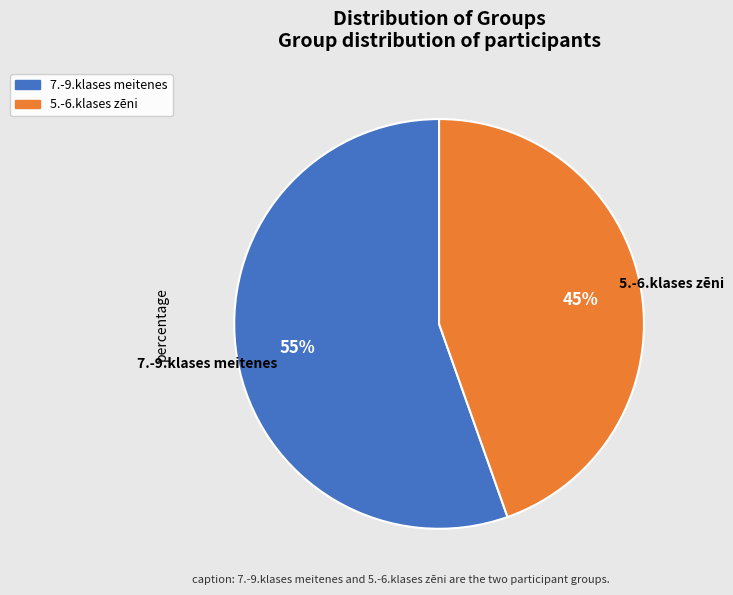

Is the sum of 5.-6.klases zēni and 7.-9.klases meitenes greater than half?

Yes